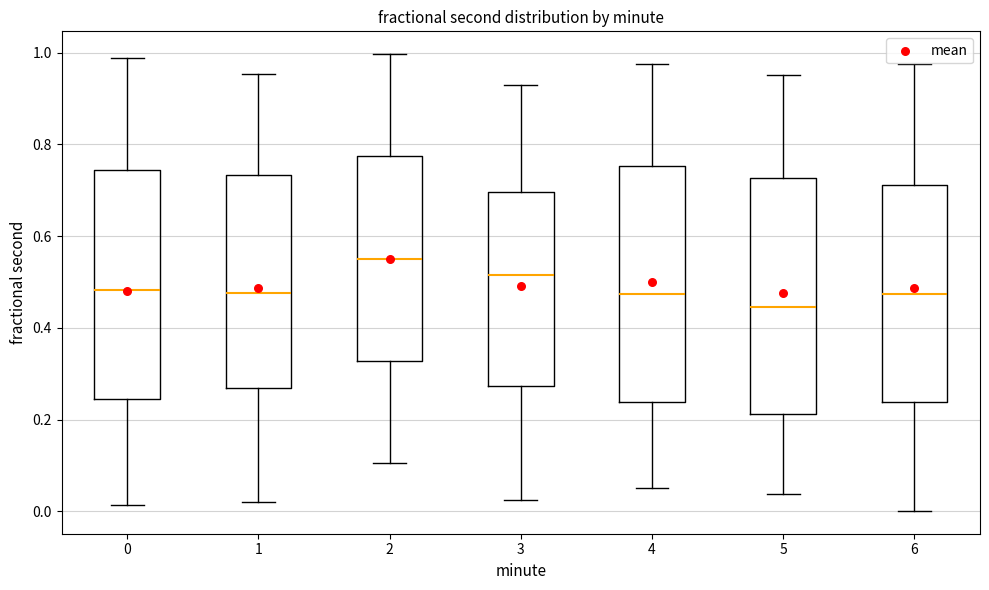

Reading left to right, transcribe this box plot: for each box, give where its median line is, the range the box spans, and where its two whiskers end, as read against the y-axis. The values are not printed on the chart, so give them approximately, as read against the axis.

0: median 0.48, box 0.24 to 0.74, whiskers 0.02 to 0.98
1: median 0.48, box 0.26 to 0.74, whiskers 0.02 to 0.96
2: median 0.56, box 0.32 to 0.78, whiskers 0.10 to 1.00
3: median 0.52, box 0.28 to 0.70, whiskers 0.02 to 0.92
4: median 0.48, box 0.24 to 0.76, whiskers 0.06 to 0.98
5: median 0.44, box 0.22 to 0.72, whiskers 0.04 to 0.96
6: median 0.48, box 0.24 to 0.72, whiskers 0.00 to 0.98